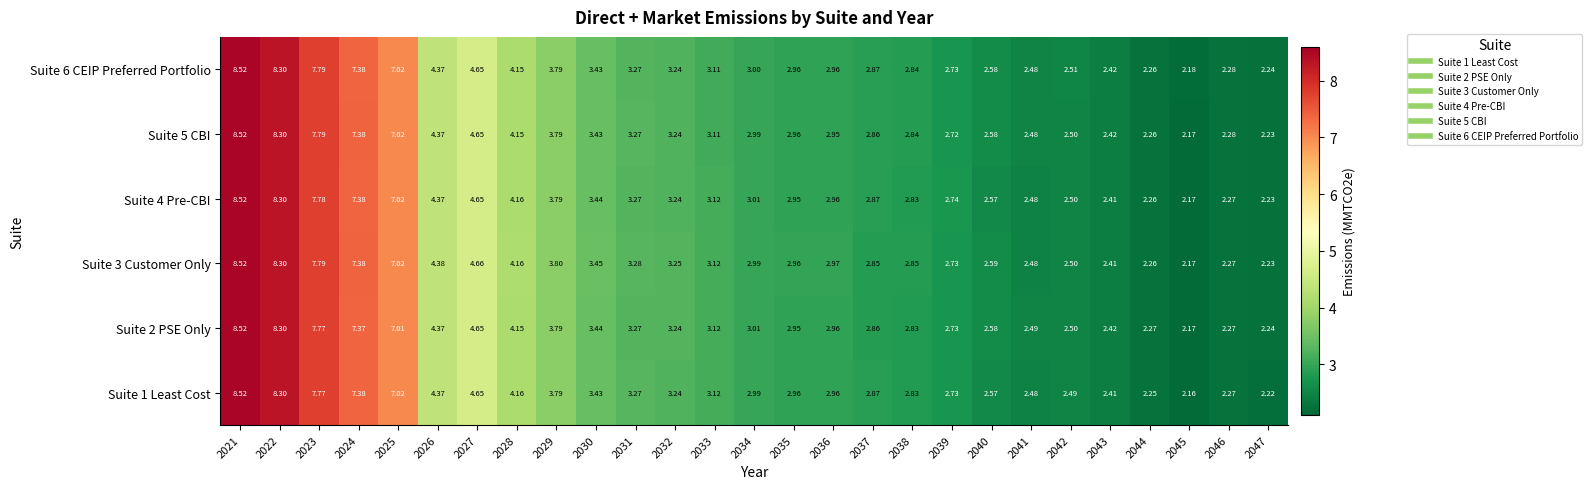

Which category has the highest value across all series?

2021